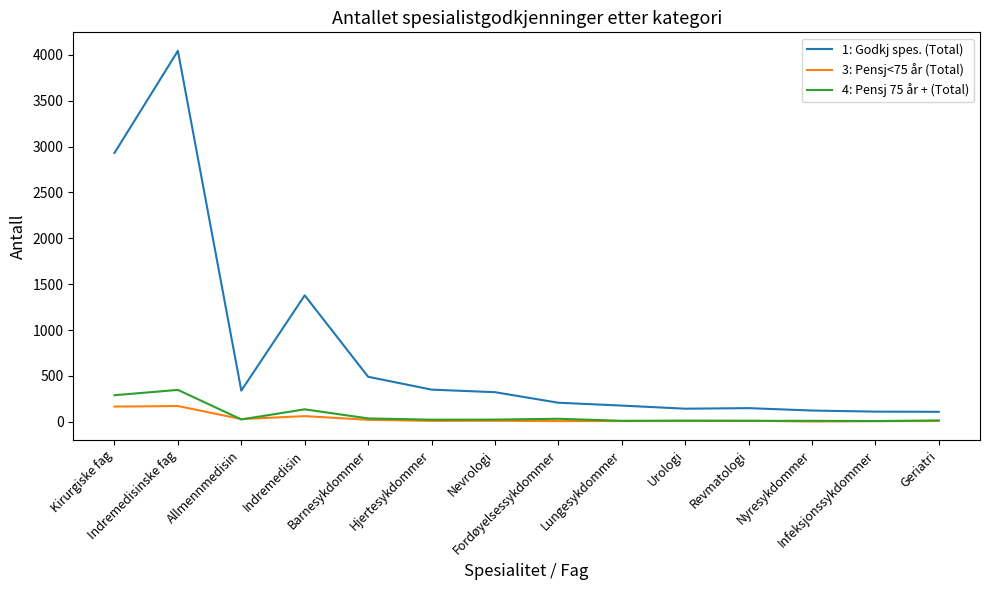

What is the smallest value displayed?

2